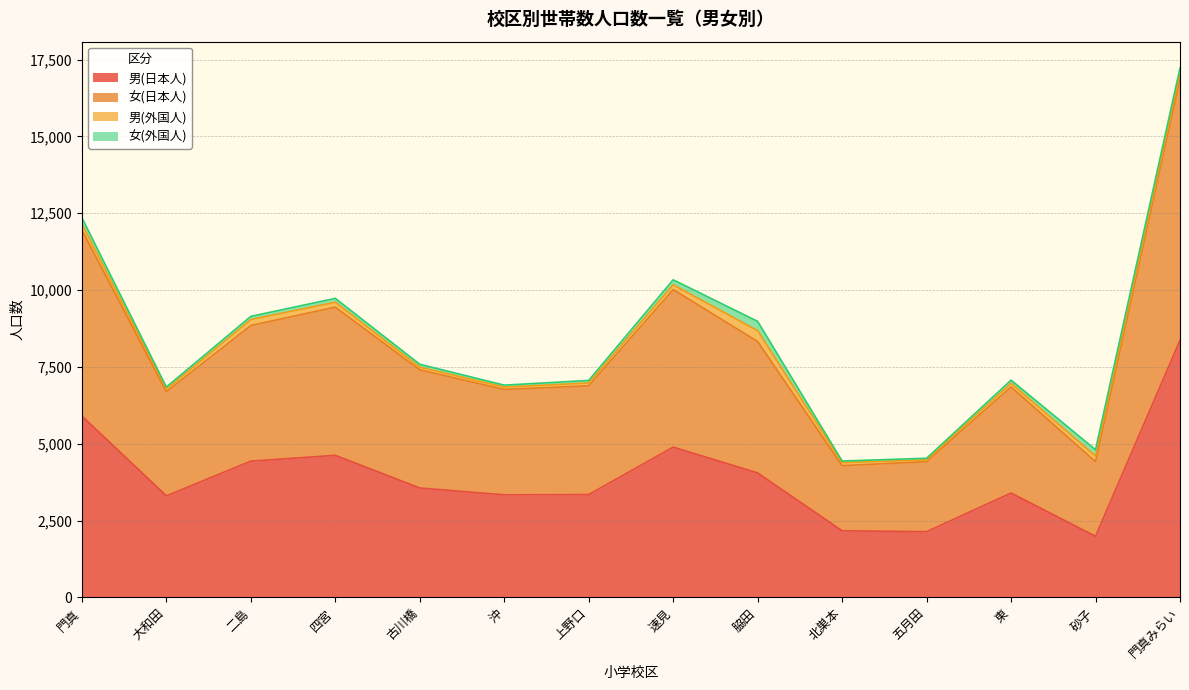

In 男(日本人), how many points are higher than both neighbors (excluding endpoints)?

3